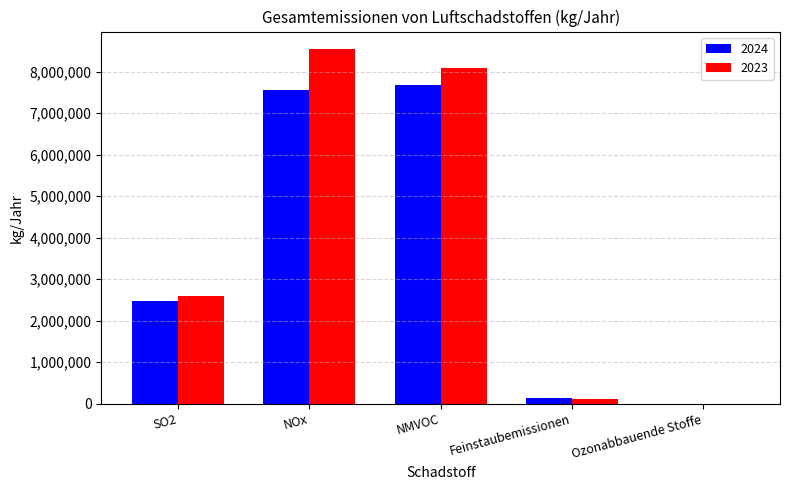

What is the spread (max minus min) of values at NMVOC?

416142